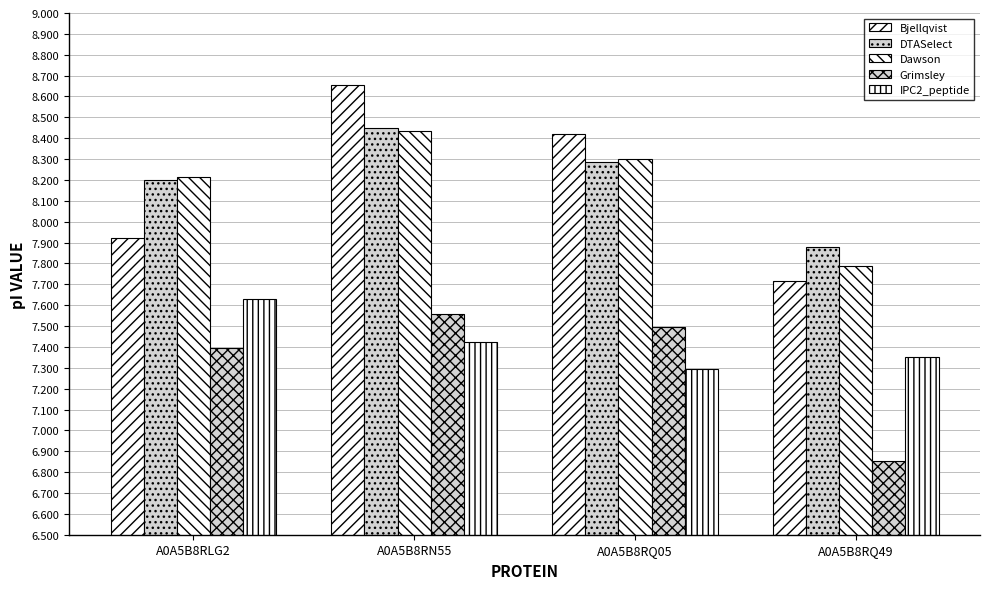

Reading left to right, extract all data points from this chart.

Bjellqvist: A0A5B8RLG2=7.9	A0A5B8RN55=8.7	A0A5B8RQ05=8.4	A0A5B8RQ49=7.7
DTASelect: A0A5B8RLG2=8.2	A0A5B8RN55=8.4	A0A5B8RQ05=8.3	A0A5B8RQ49=7.9
Dawson: A0A5B8RLG2=8.2	A0A5B8RN55=8.4	A0A5B8RQ05=8.3	A0A5B8RQ49=7.8
Grimsley: A0A5B8RLG2=7.4	A0A5B8RN55=7.6	A0A5B8RQ05=7.5	A0A5B8RQ49=6.9
IPC2_peptide: A0A5B8RLG2=7.6	A0A5B8RN55=7.4	A0A5B8RQ05=7.3	A0A5B8RQ49=7.4